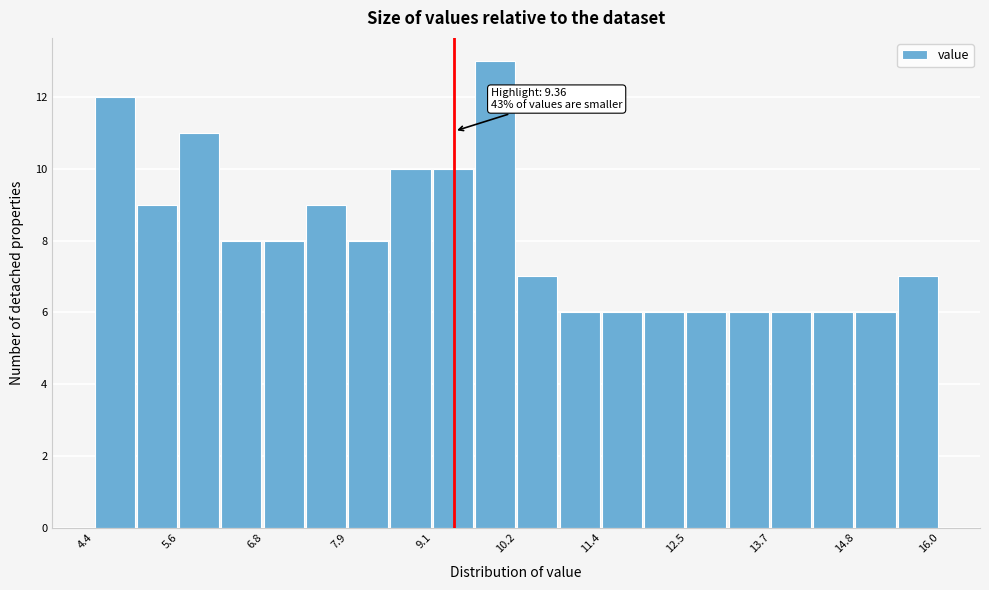

Around what value on the x-axis is the tallest bar? Give the approximate position of its centre, as read against the axis.

10.0